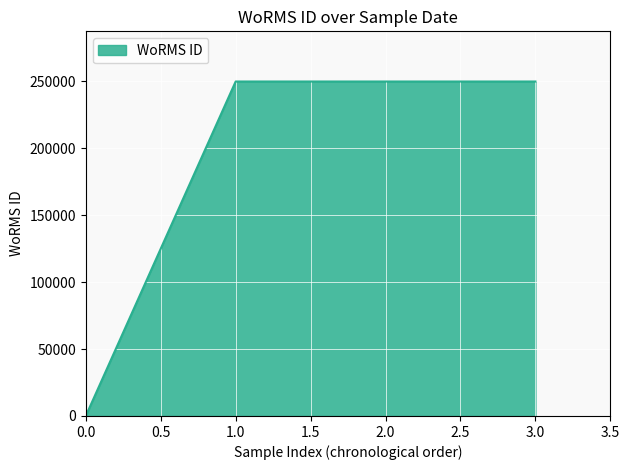

Which has a higher value, 1.0 or 2.0?

1.0